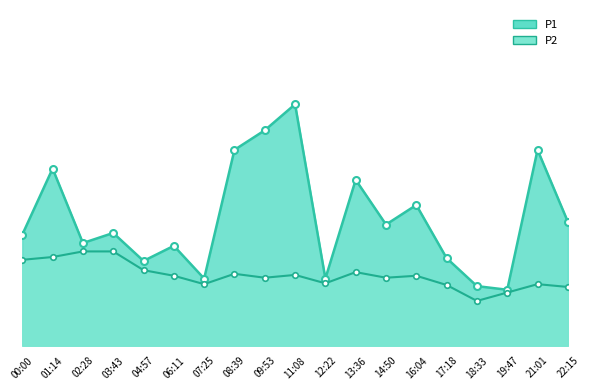

True or false: P1 and P2 cross at least once.

False